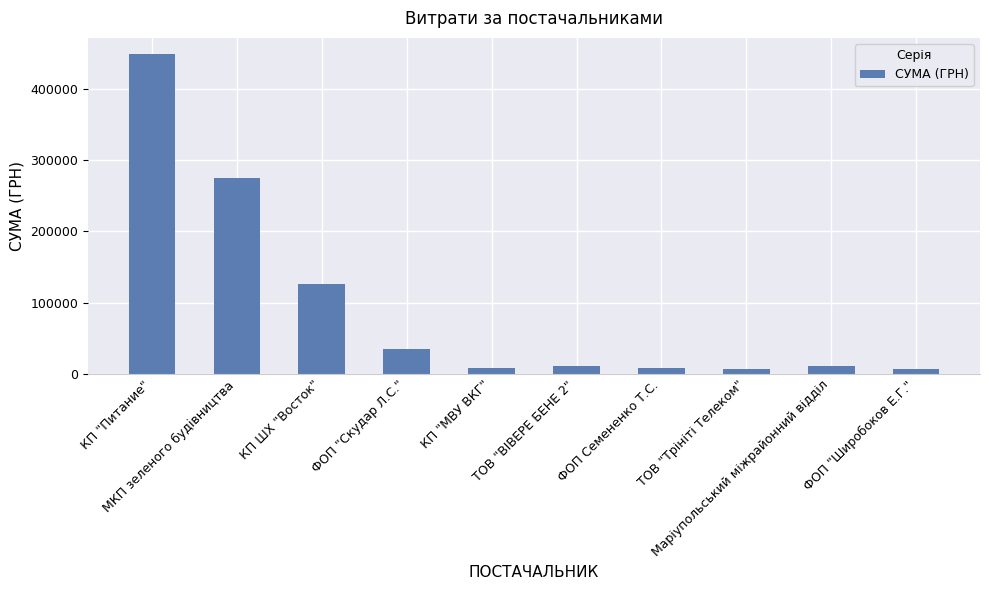

What is the difference between the maximum and minimum values?

443402.5